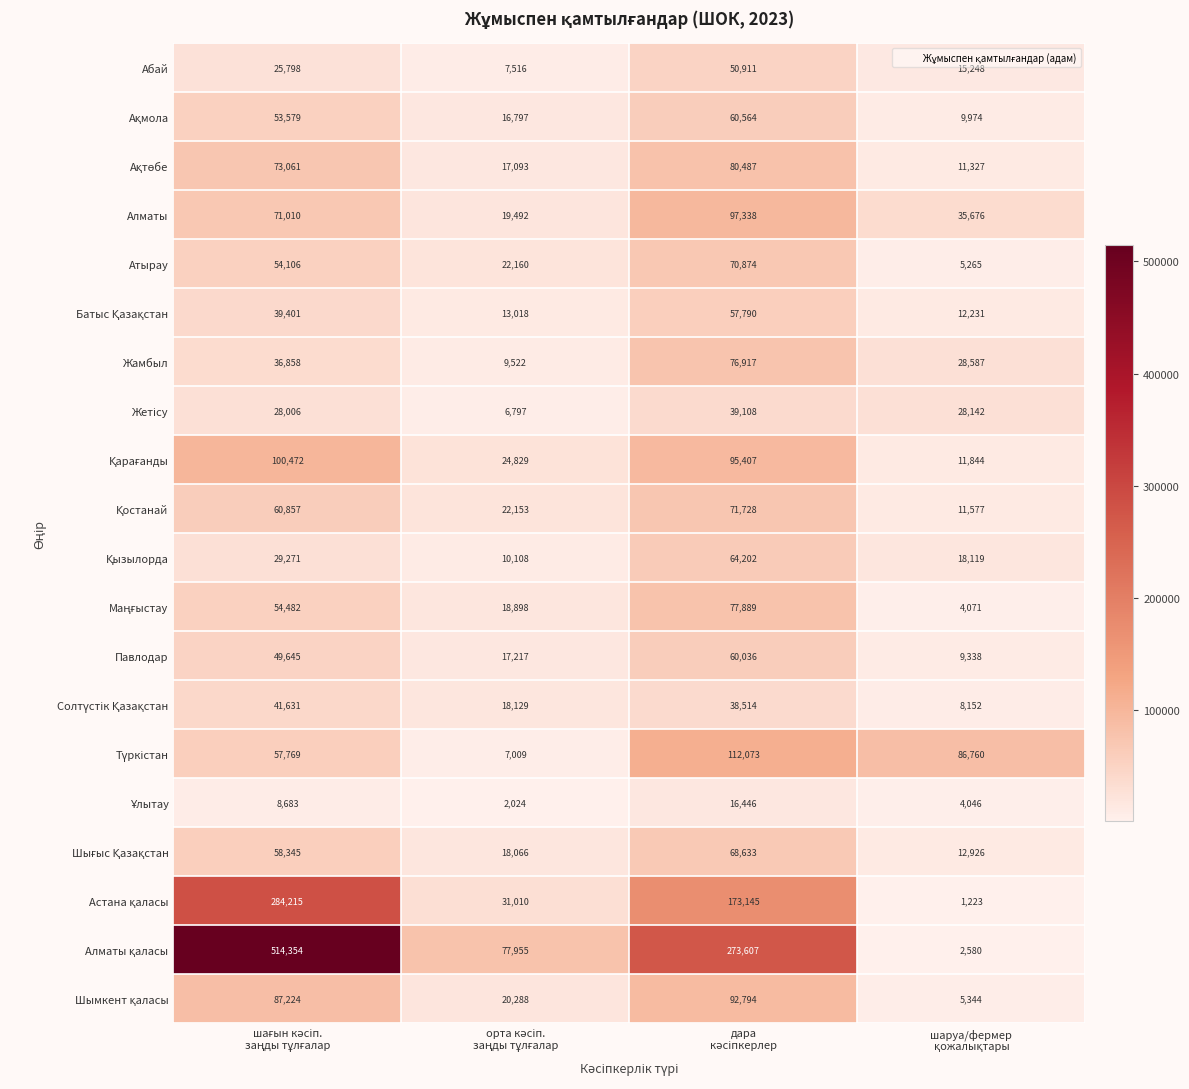

What is the average value of the Абай series?

24868